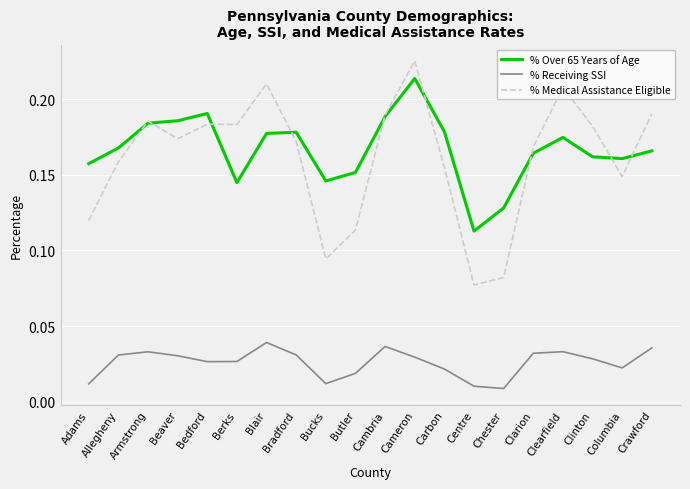

What position from the right is Berks?

15